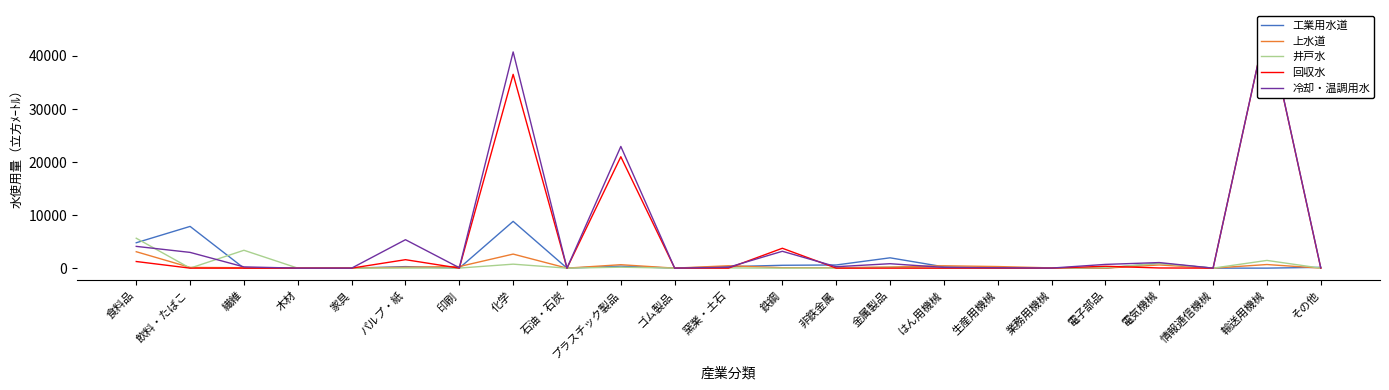

How many series are shown in this chart?

5